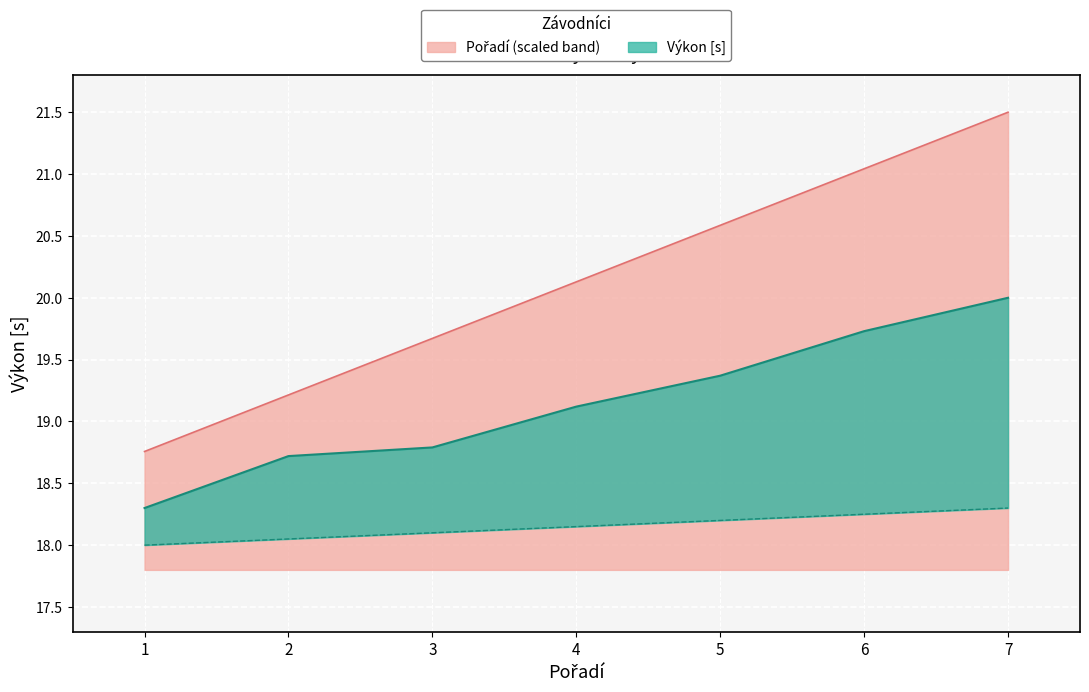

List the series in order of their peak value, lowest first.

Výkon, Pořadí